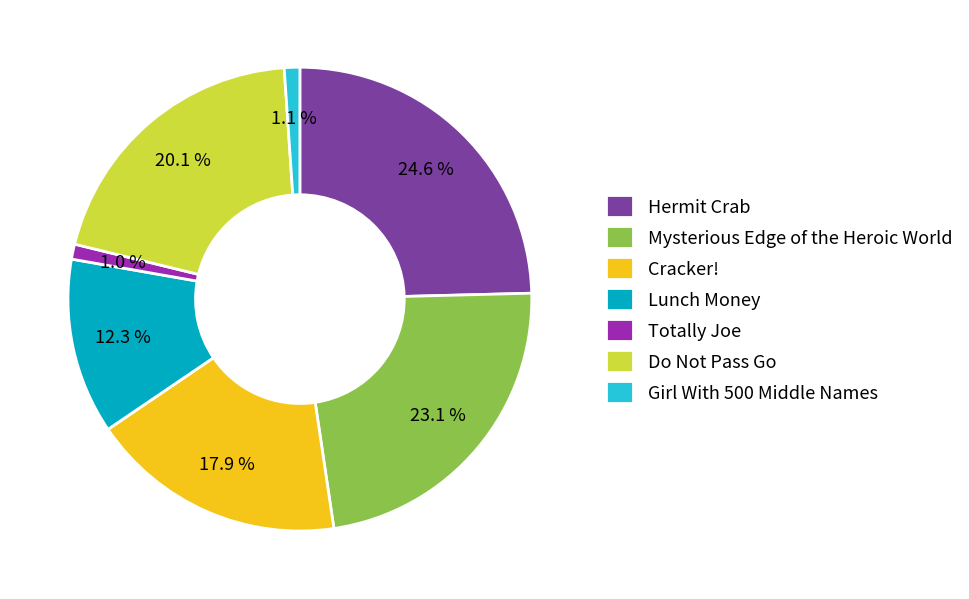

True or false: Do Not Pass Go accounts for 13% of the total.

False